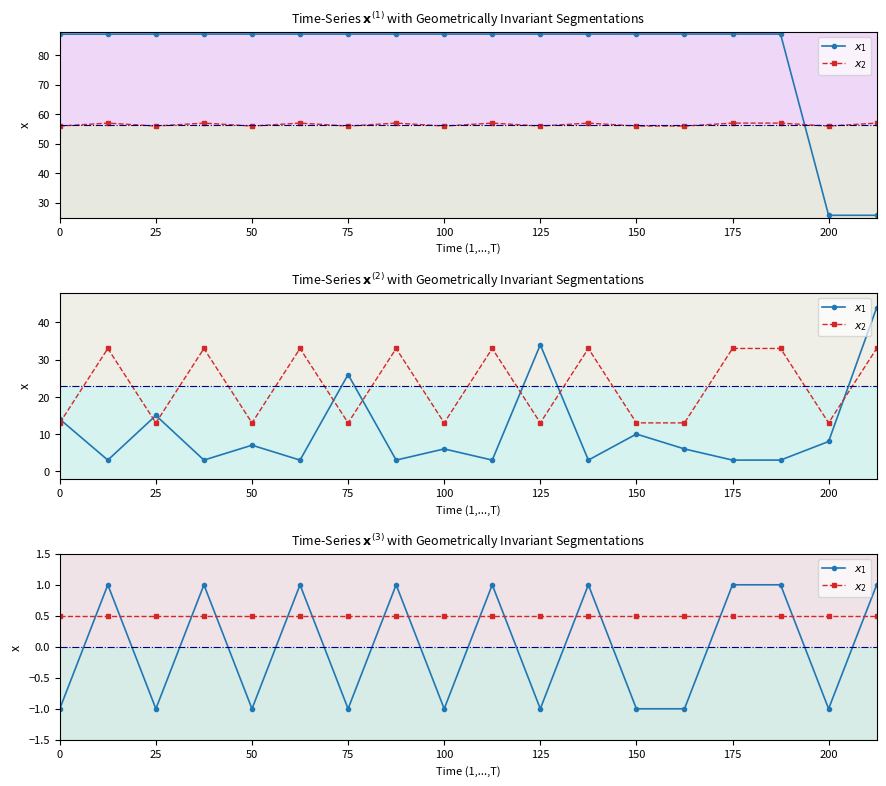

What is the label of the 11th point from the left?

125